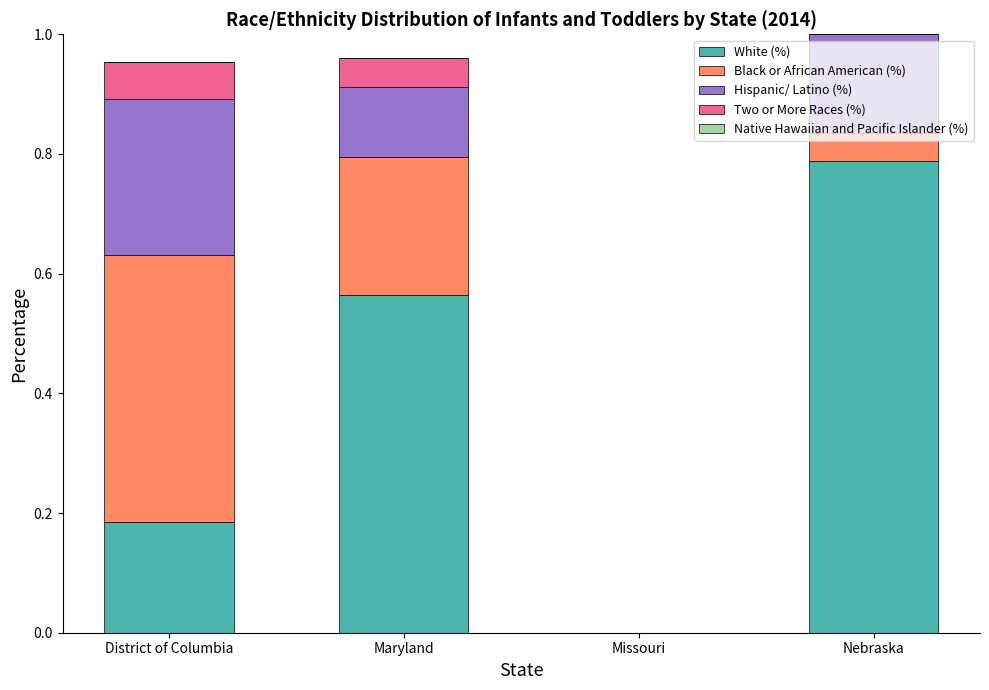

How many data points does each series have?

4